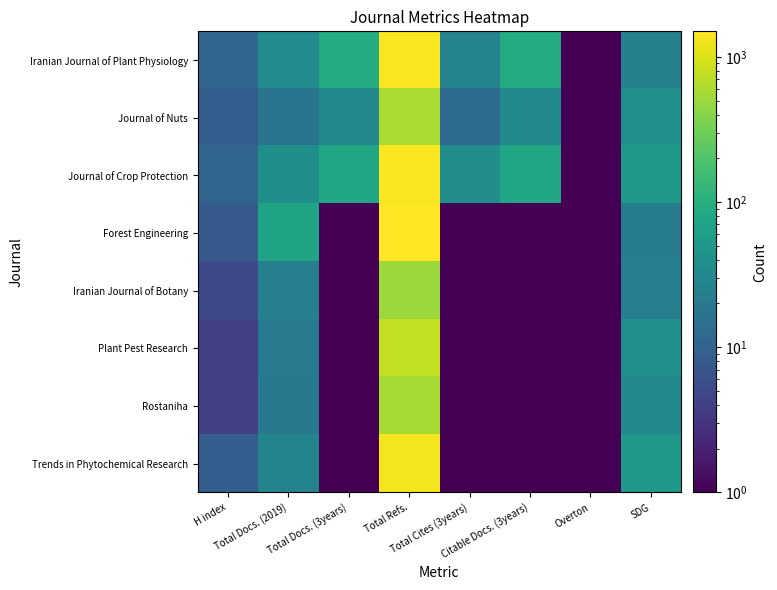

Reading left to right, list all the values displayed in this chart.

Iranian Journal of Plant Physiology: H index=11	Total Docs. (2019)=34	Total Docs. (3years)=89	Total Refs.=1381	Total Cites (3years)=26	Citable Docs. (3years)=89	Overton=1	SDG=24
Journal of Nuts: H index=9	Total Docs. (2019)=17	Total Docs. (3years)=33	Total Refs.=589	Total Cites (3years)=13	Citable Docs. (3years)=33	Overton=1	SDG=39
Journal of Crop Protection: H index=11	Total Docs. (2019)=38	Total Docs. (3years)=73	Total Refs.=1401	Total Cites (3years)=37	Citable Docs. (3years)=73	Overton=1	SDG=51
Forest Engineering: H index=8	Total Docs. (2019)=71	Total Docs. (3years)=1	Total Refs.=1498	Total Cites (3years)=1	Citable Docs. (3years)=1	Overton=1	SDG=22
Iranian Journal of Botany: H index=5	Total Docs. (2019)=23	Total Docs. (3years)=1	Total Refs.=497	Total Cites (3years)=1	Citable Docs. (3years)=1	Overton=1	SDG=23
Plant Pest Research: H index=4	Total Docs. (2019)=21	Total Docs. (3years)=1	Total Refs.=773	Total Cites (3years)=1	Citable Docs. (3years)=1	Overton=1	SDG=39
Rostaniha: H index=4	Total Docs. (2019)=19	Total Docs. (3years)=1	Total Refs.=575	Total Cites (3years)=1	Citable Docs. (3years)=1	Overton=1	SDG=32
Trends in Phytochemical Research: H index=9	Total Docs. (2019)=27	Total Docs. (3years)=1	Total Refs.=1302	Total Cites (3years)=1	Citable Docs. (3years)=1	Overton=1	SDG=51